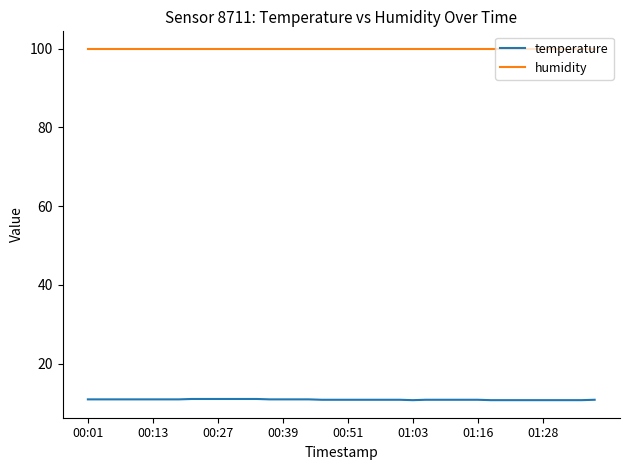

What is the minimum value shown in the chart?

10.7